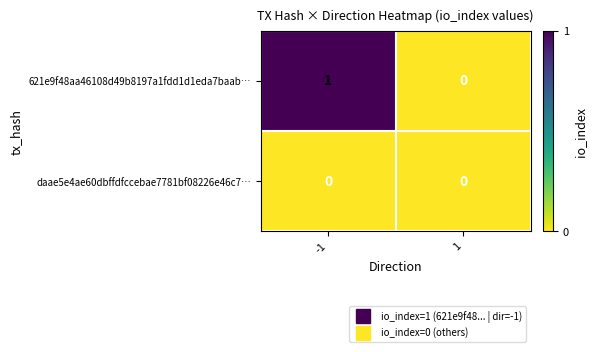

How many categories are shown in the chart?

2